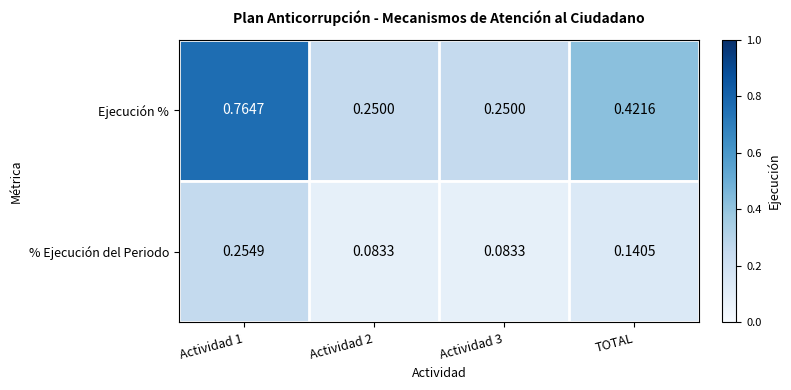

At Actividad 1, list the series in order from largest to smallest.

Ejecución %, % Ejecución del Periodo